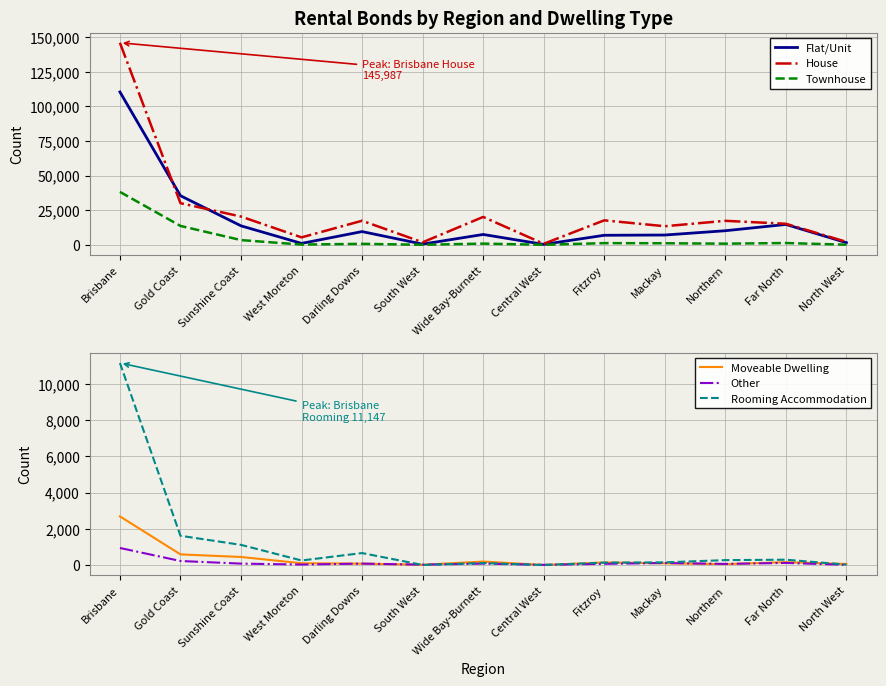

Is the value of House at Mackay greater than the value of Townhouse at Gold Coast?

No